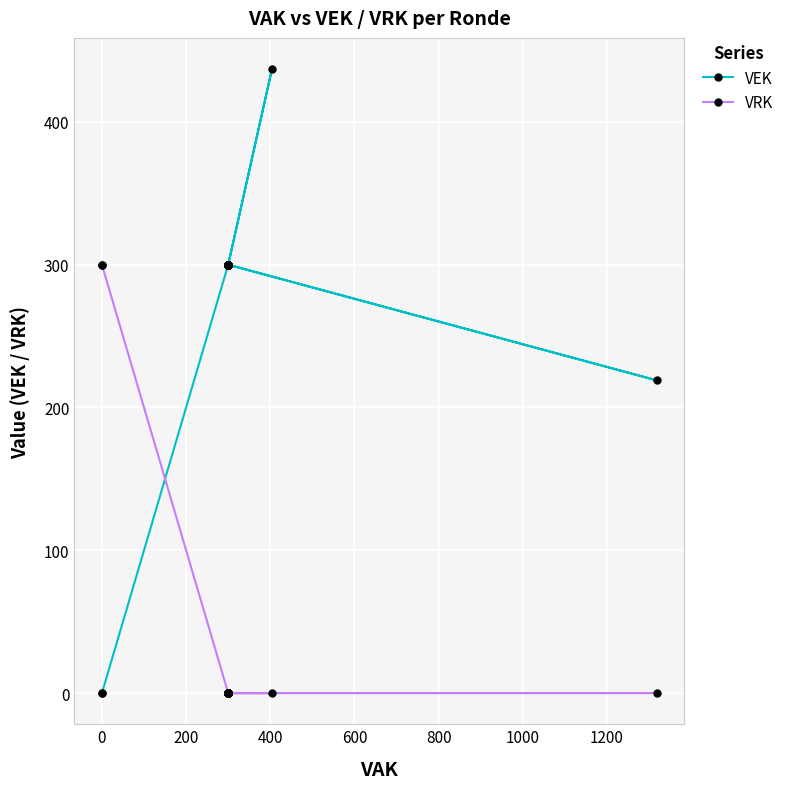

How many times do VRK and VEK cross each other?

1